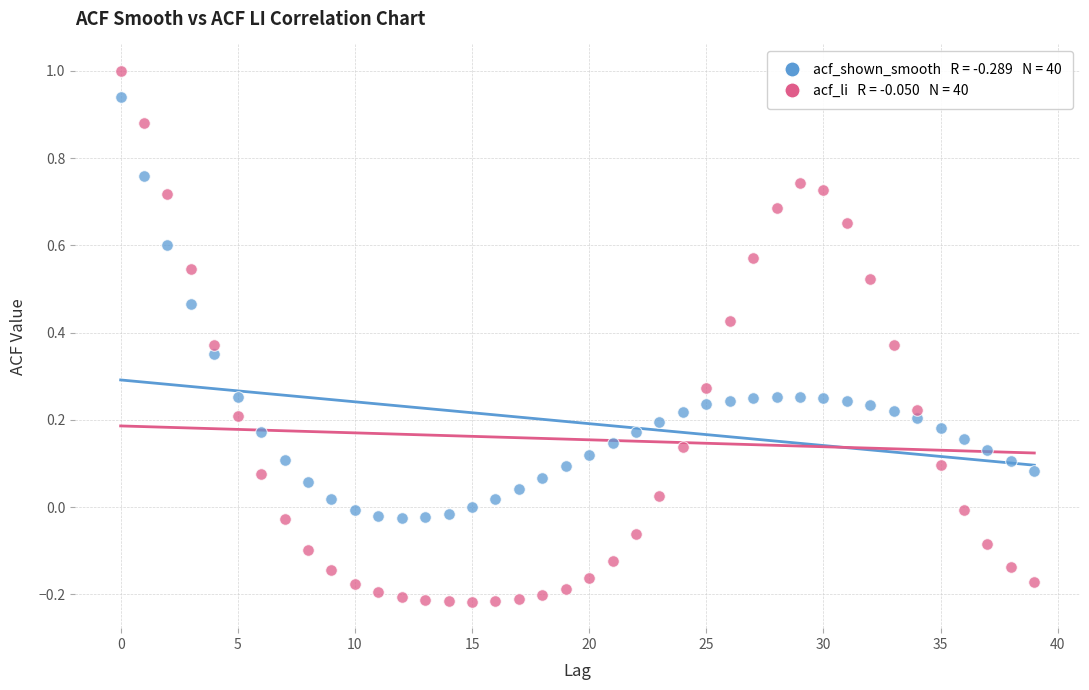

Across all data points, what is the range of Y values (max minus min)?

1.2